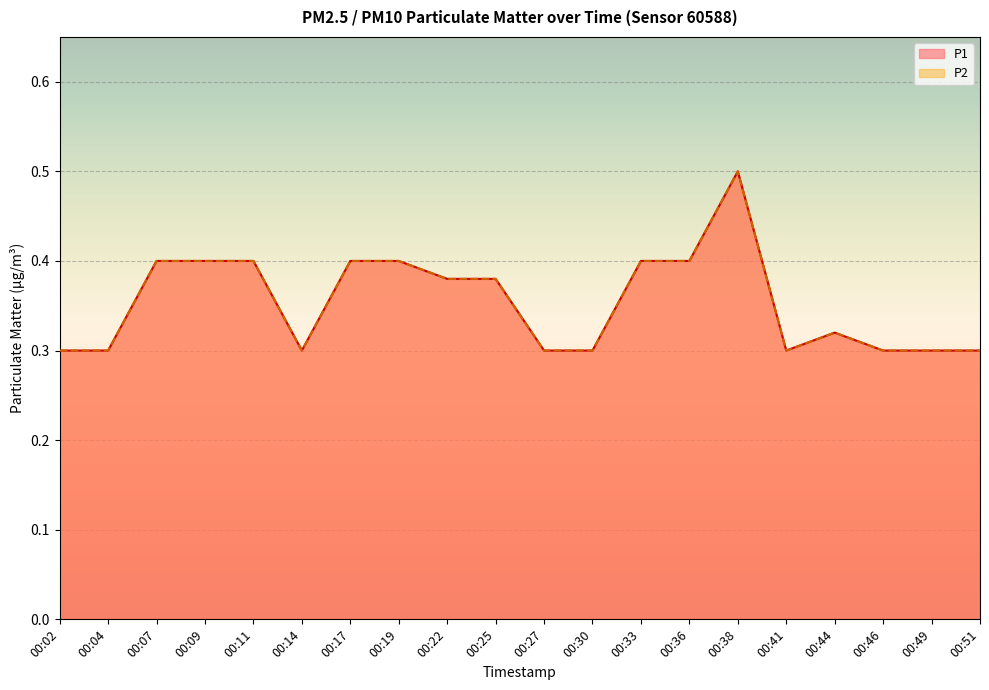

At which category does P1 reach its first local peak?

00:38